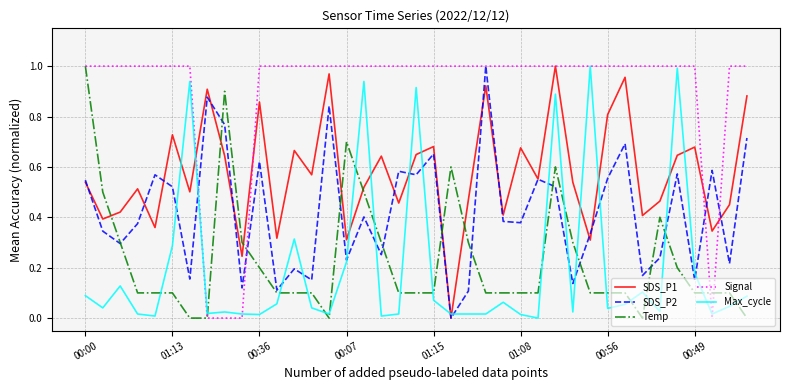

Which series has the largest total across all categories?

Signal